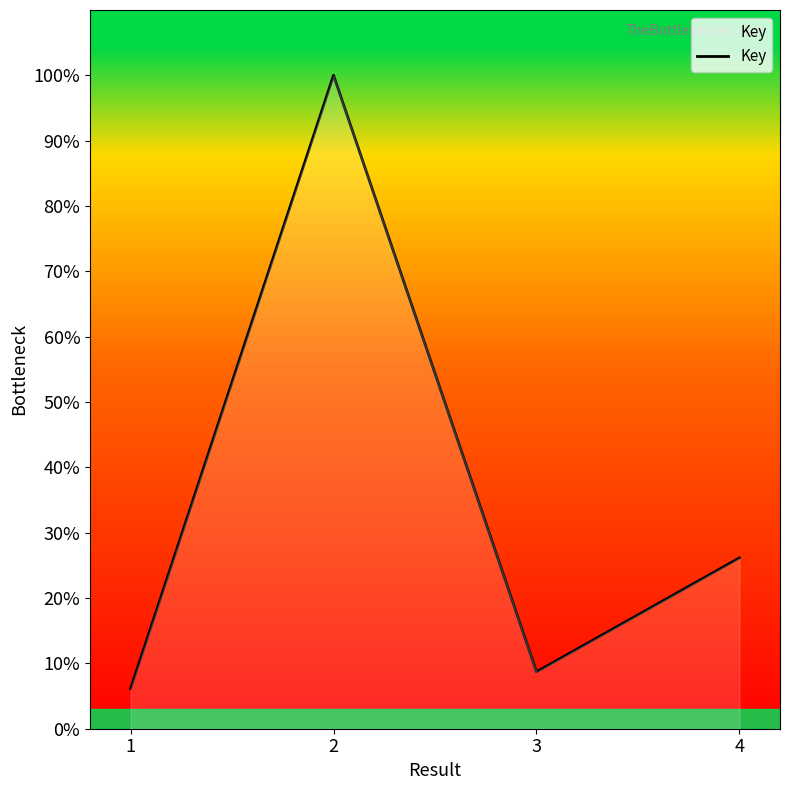

Is it true that the value at 4 is 26.1?

True